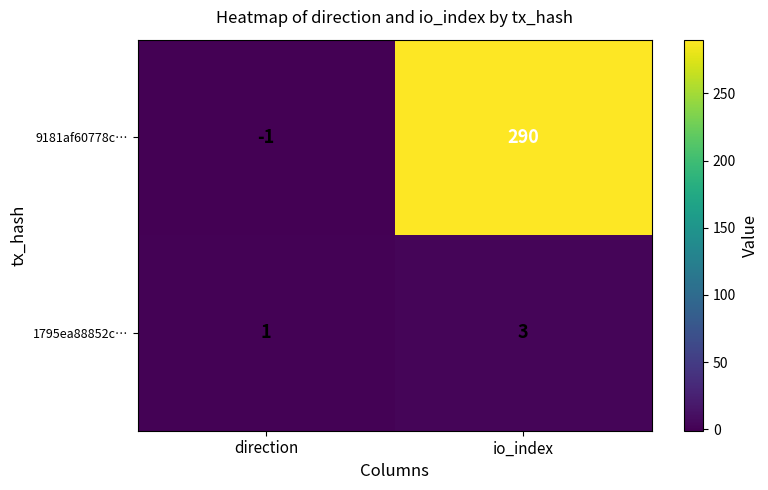

At io_index, list the series in order from smallest to largest.

1795ea88852c…, 9181af60778c…